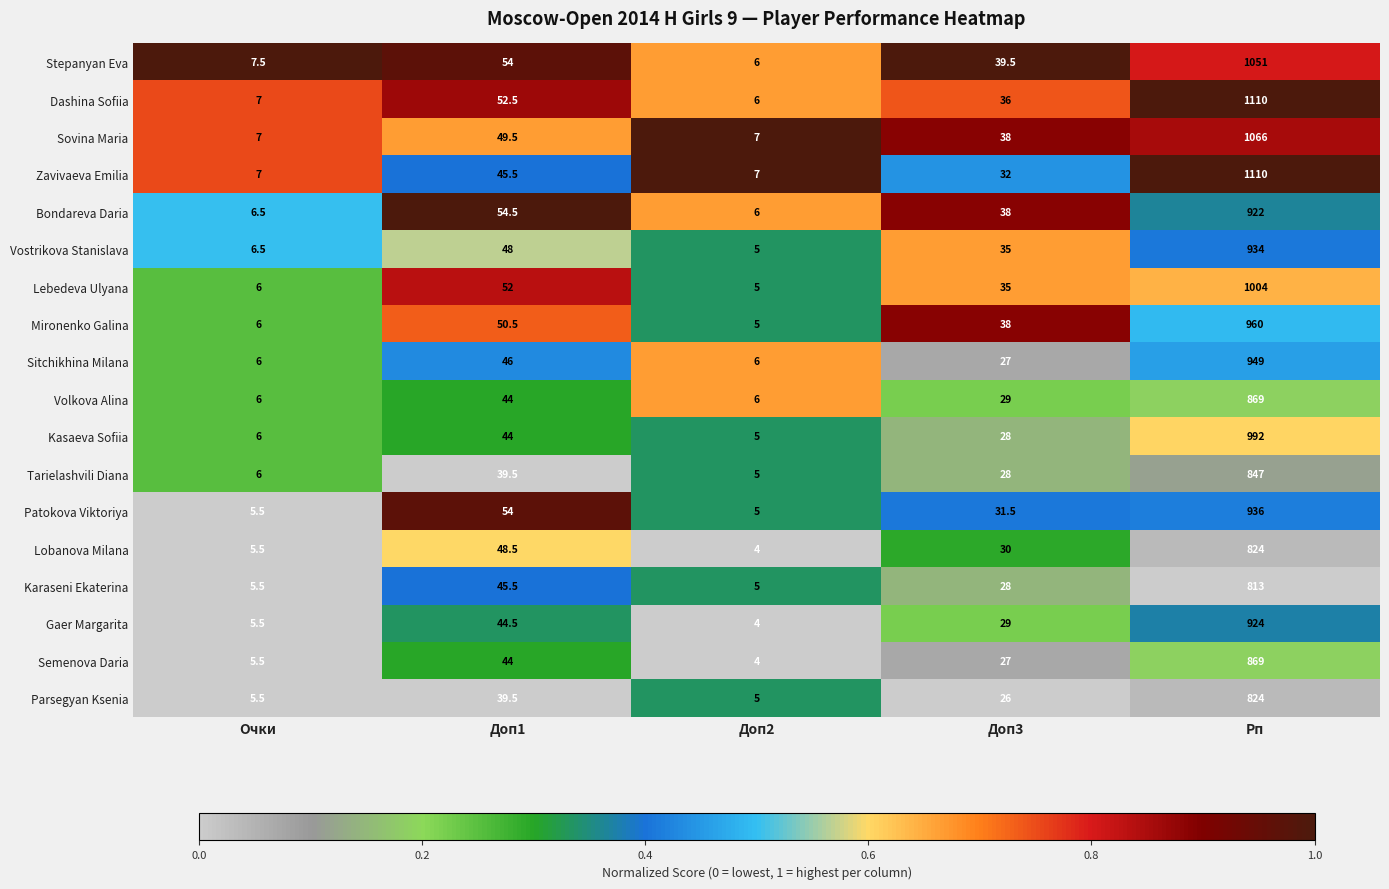

Where does the Karaseni Ekaterina series first go above 28?

Доп1